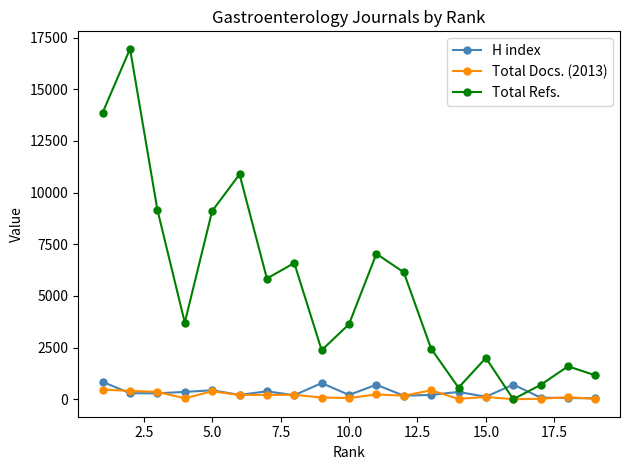

In Total Refs., how many points are lower than both neighbors (excluding endpoints)?

5